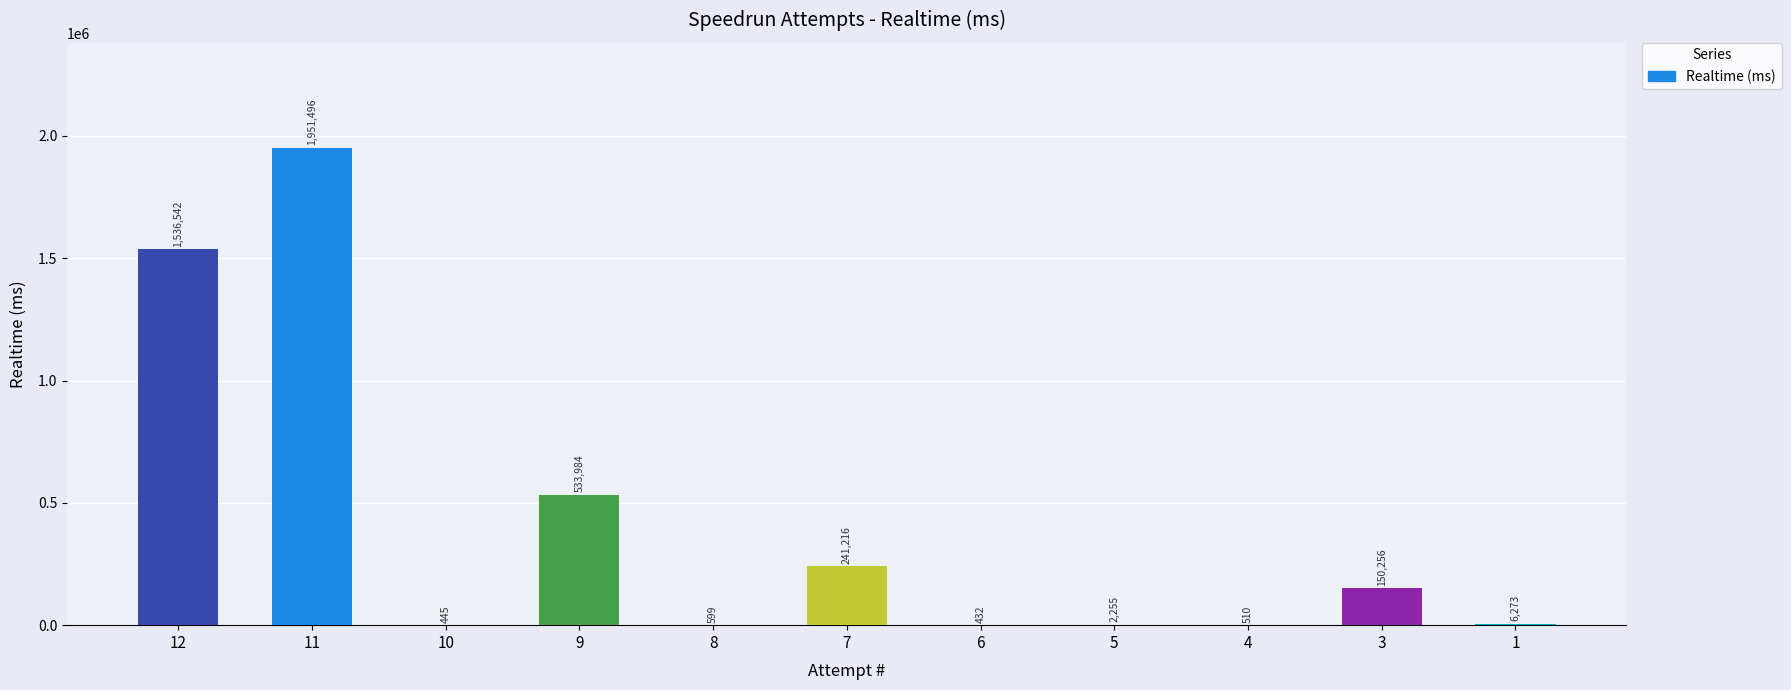

What is the greatest value displayed?

1951496